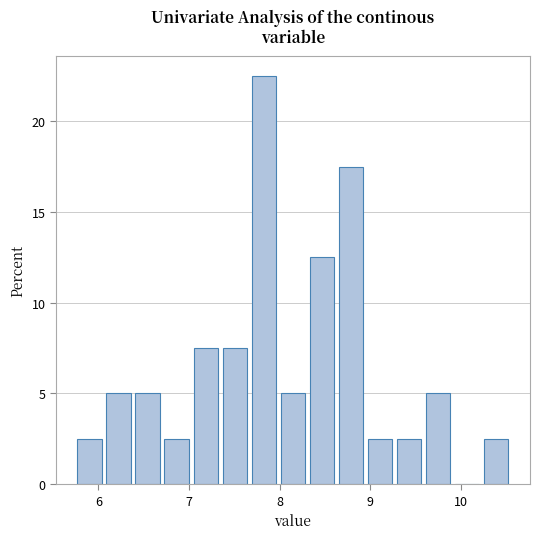

Read against the x-axis, roughly where is the centre of the tallest bar?

7.8